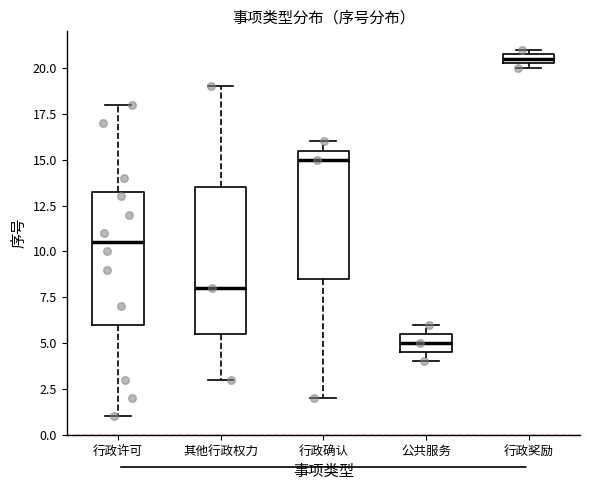

Comparing the boxes themselves (not the whiskers), which one is the tallest?

其他行政权力